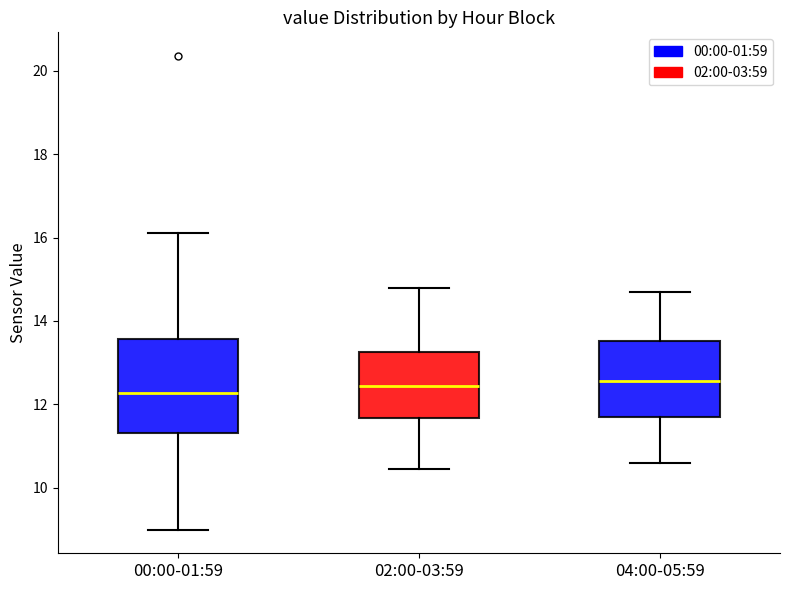

Comparing the boxes themselves (not the whiskers), which one is the tallest?

00:00-01:59